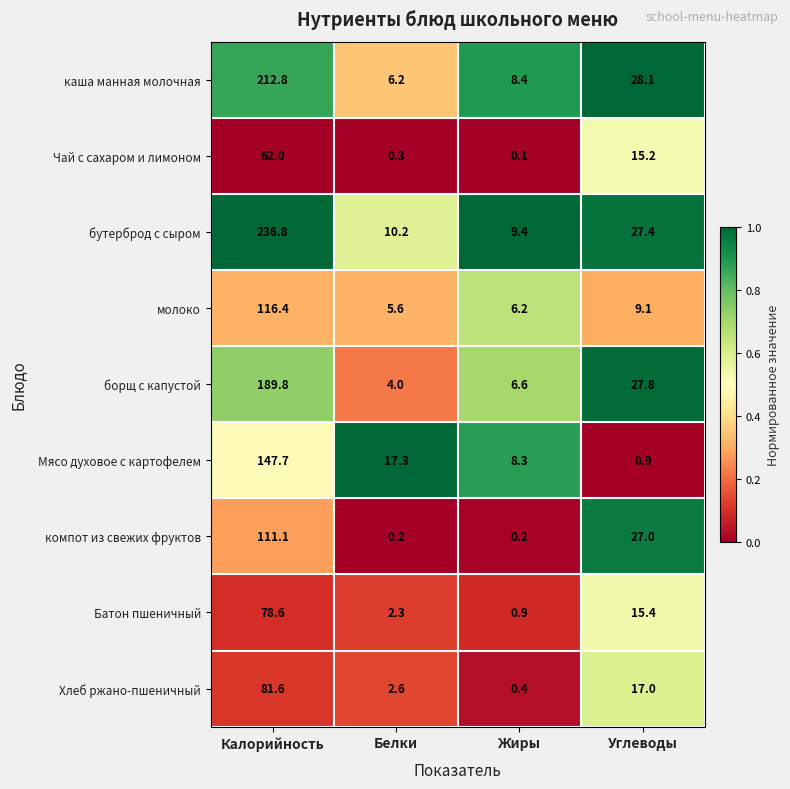

At which label does борщ с капустой first exceed 27?

Калорийность